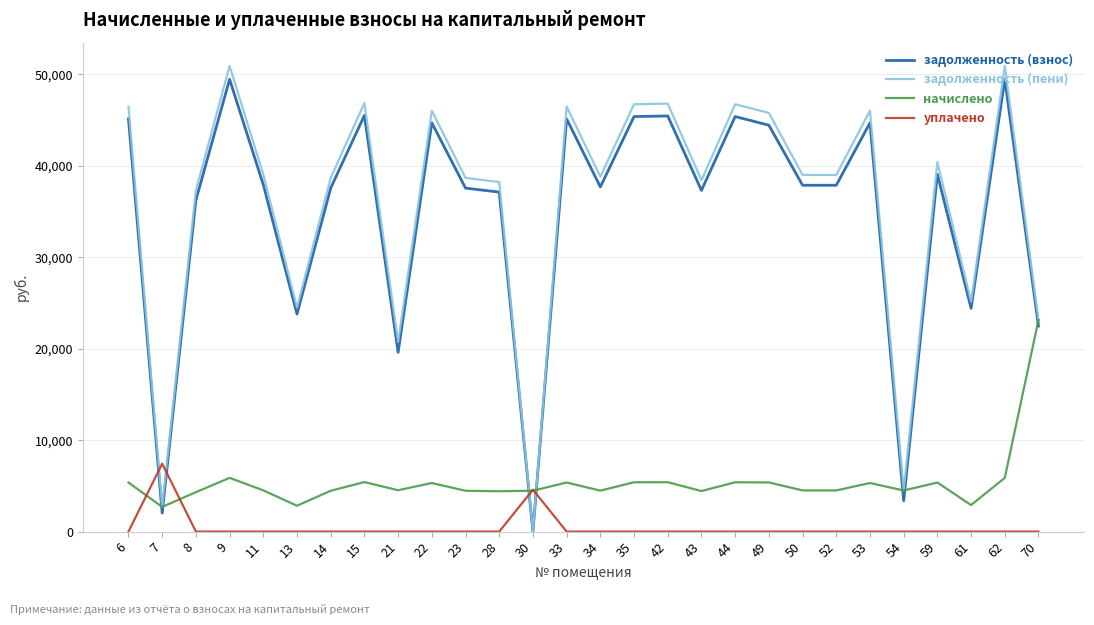

Rank the series by their maximum value, from highest to lowest.

задолженность (пени), задолженность (взнос), начислено, уплачено